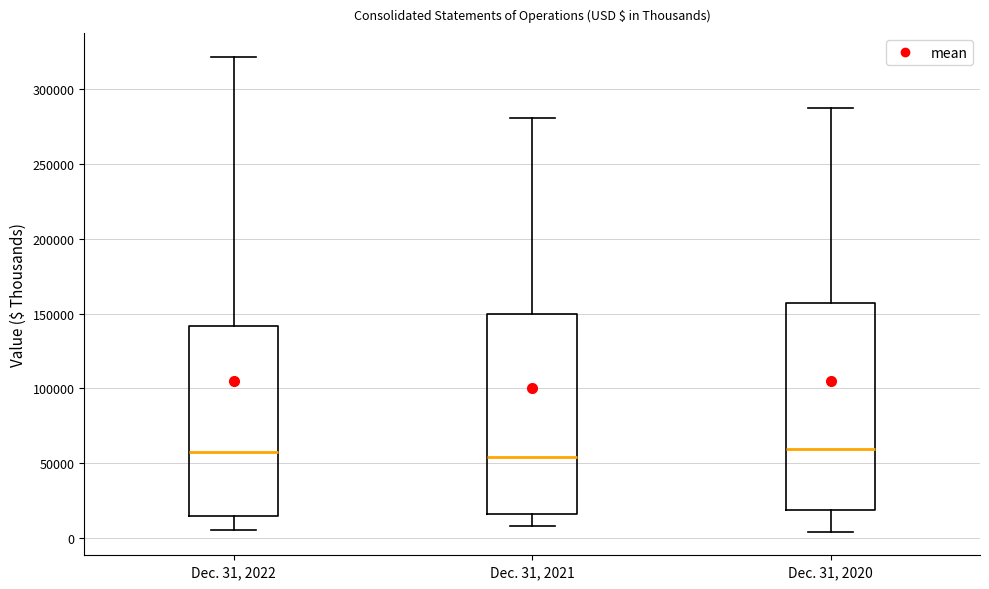

Reading left to right, transcribe this box plot: for each box, give where its median line is, the range the box spans, and where its two whiskers end, as read against the y-axis. The values are not printed on the chart, so give them approximately, as read against the axis.

Dec. 31, 2022: median 55000, box 15000 to 140000, whiskers 5000 to 320000
Dec. 31, 2021: median 55000, box 15000 to 150000, whiskers 10000 to 280000
Dec. 31, 2020: median 60000, box 20000 to 155000, whiskers 5000 to 285000